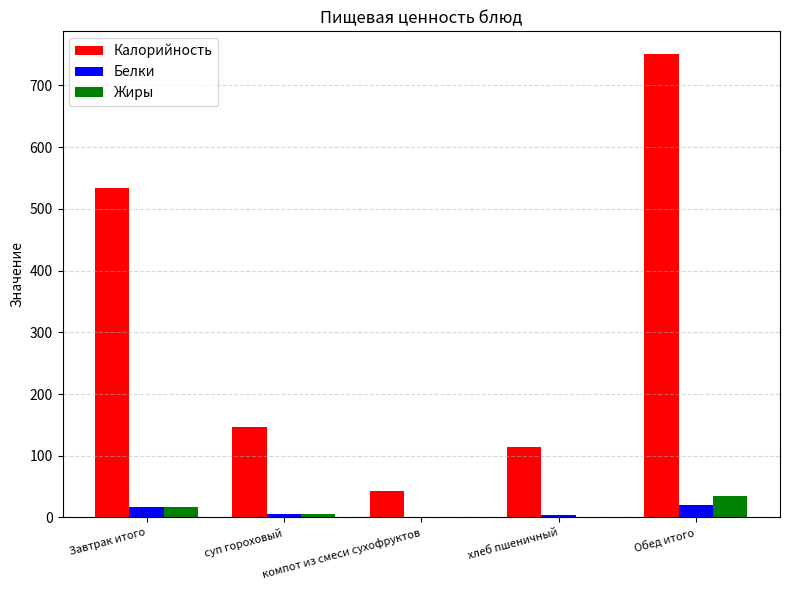

What is the greatest value displayed?

750.0